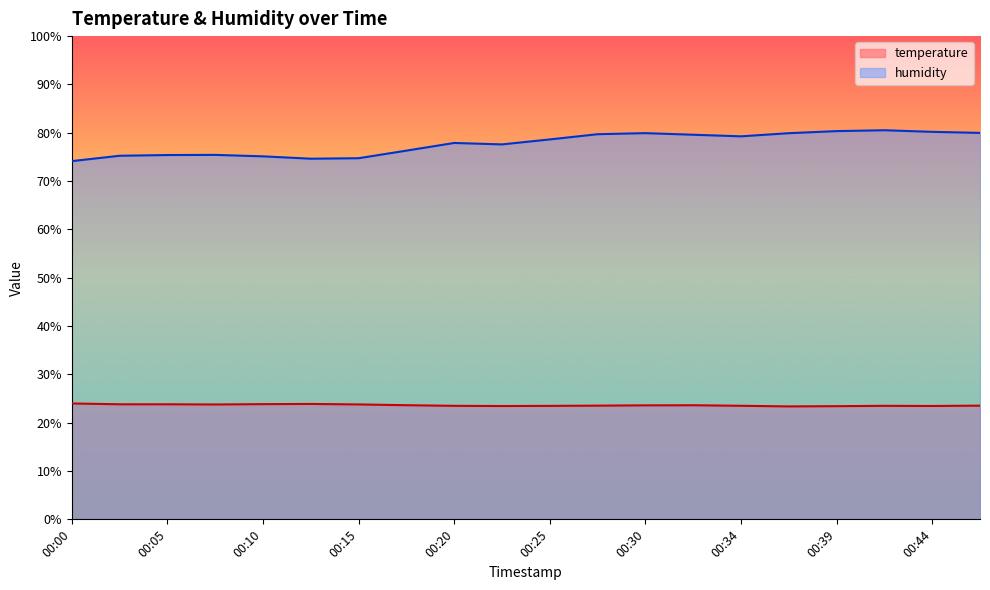

True or false: humidity and temperature cross at least once.

False